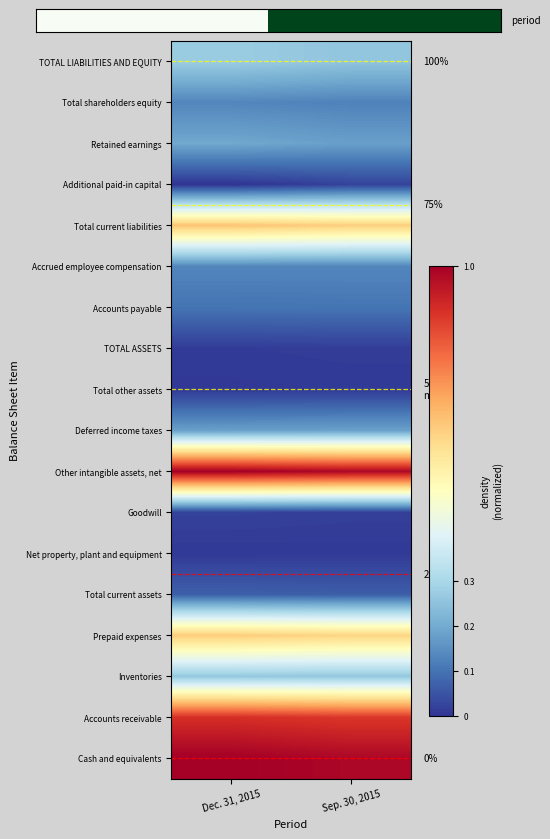

Count the number of categories in the chart.

2